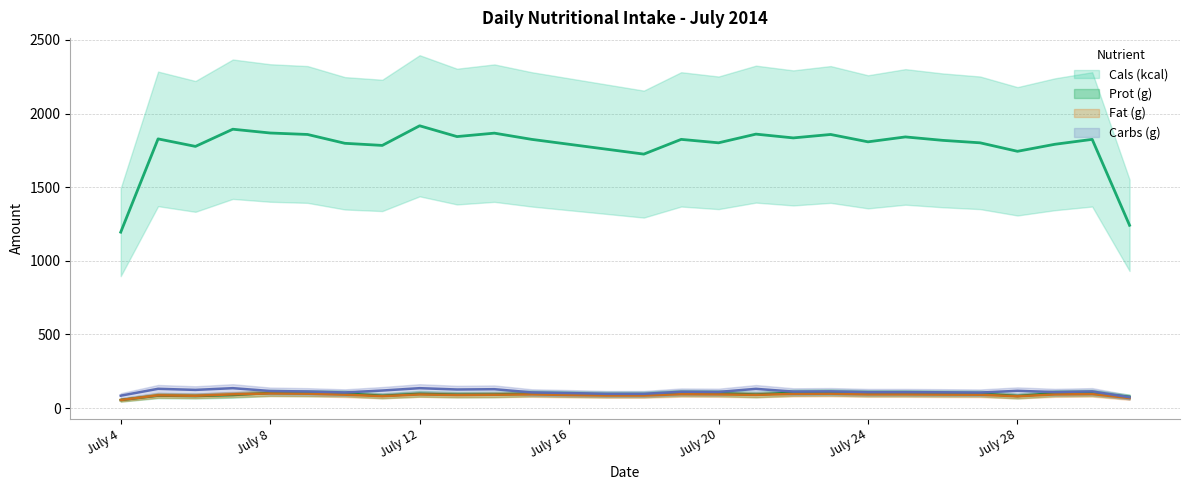

Between 1 and 10, which series saw the biggest shift?

Cals (kcal)